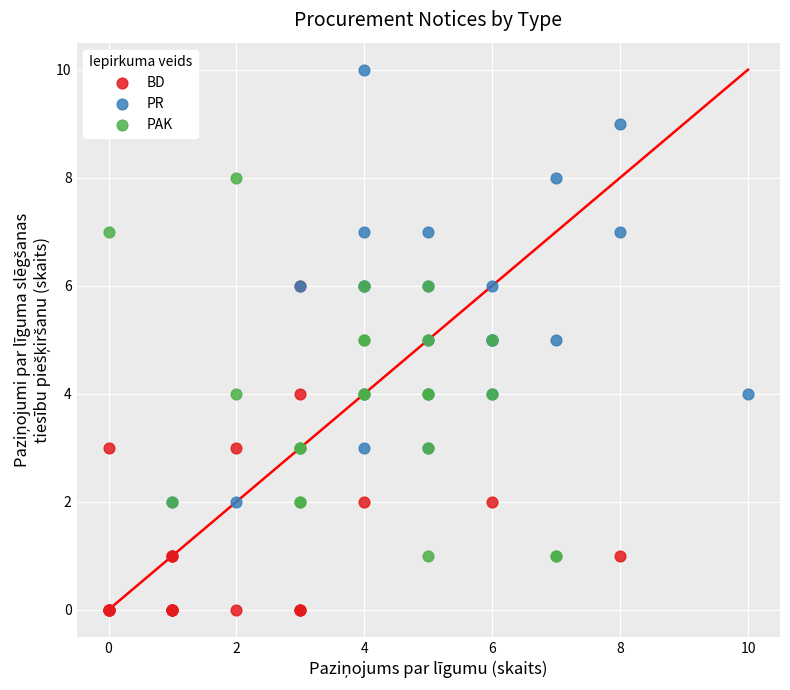

Which series reaches the maximum Y coordinate?

PR